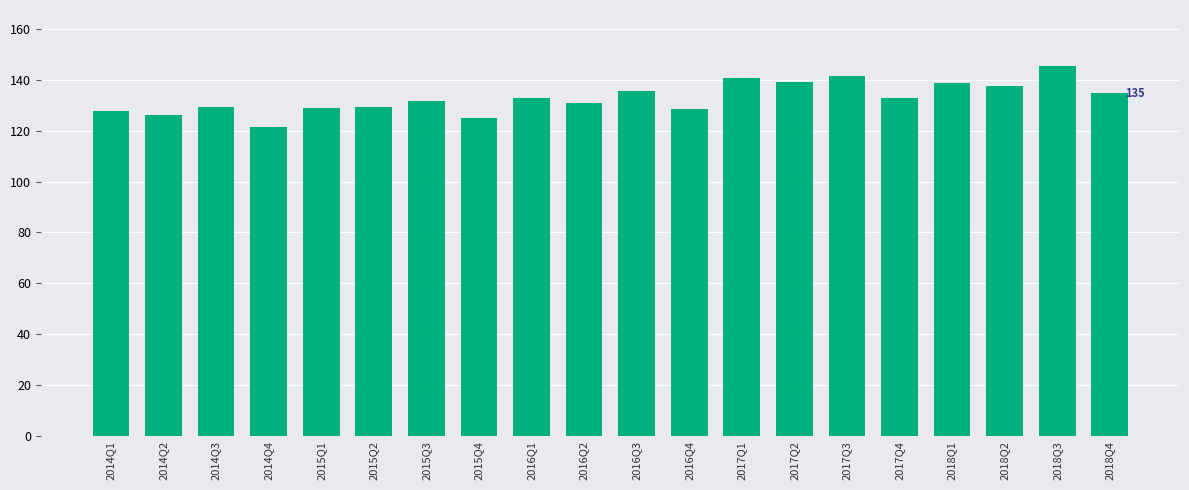

What is the value of the 13th bar from the left?

140.7